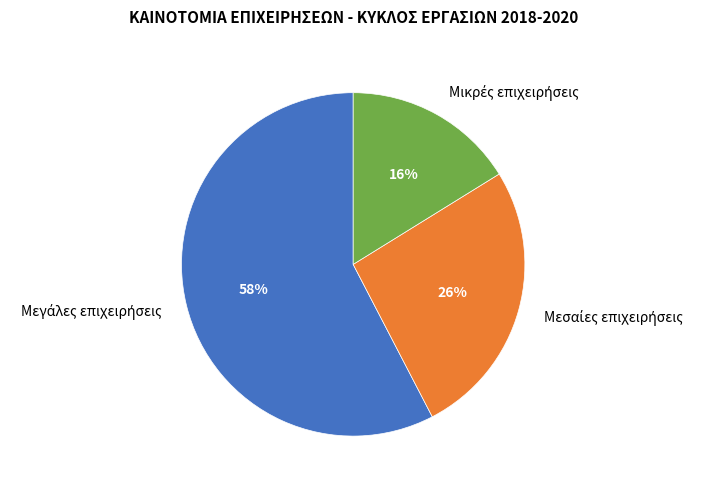

To the nearest percent, what is the average slice percentage?

33%